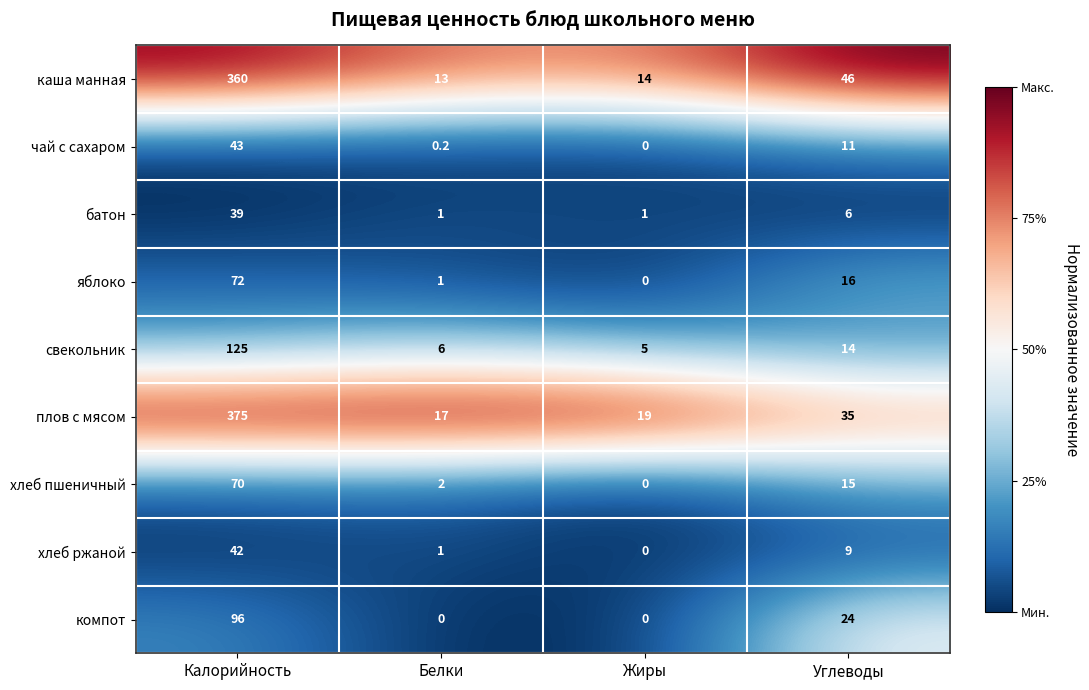

Rank the categories by каша манная value from highest to lowest.

Калорийность, Углеводы, Жиры, Белки